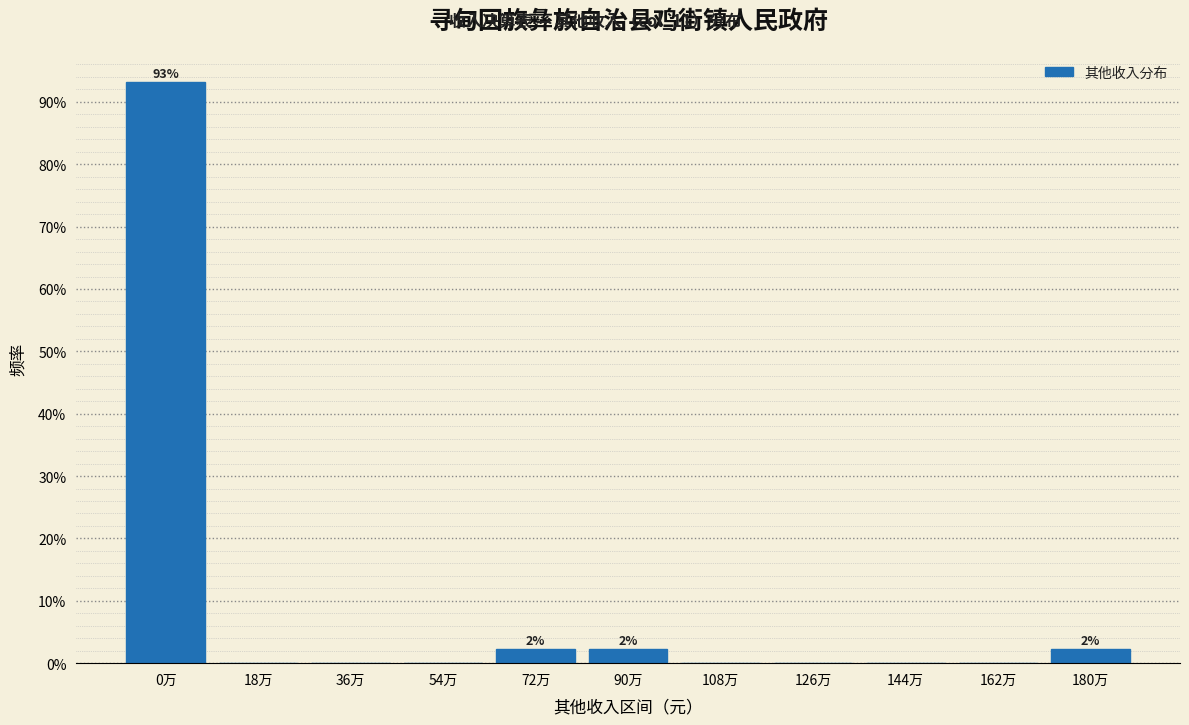

Reading left to right, transcribe all the data shown in this chart.

0万=93.2	18万=0.0	36万=0.0	54万=0.0	72万=2.3	90万=2.3	108万=0.0	126万=0.0	144万=0.0	162万=0.0	180万=2.3